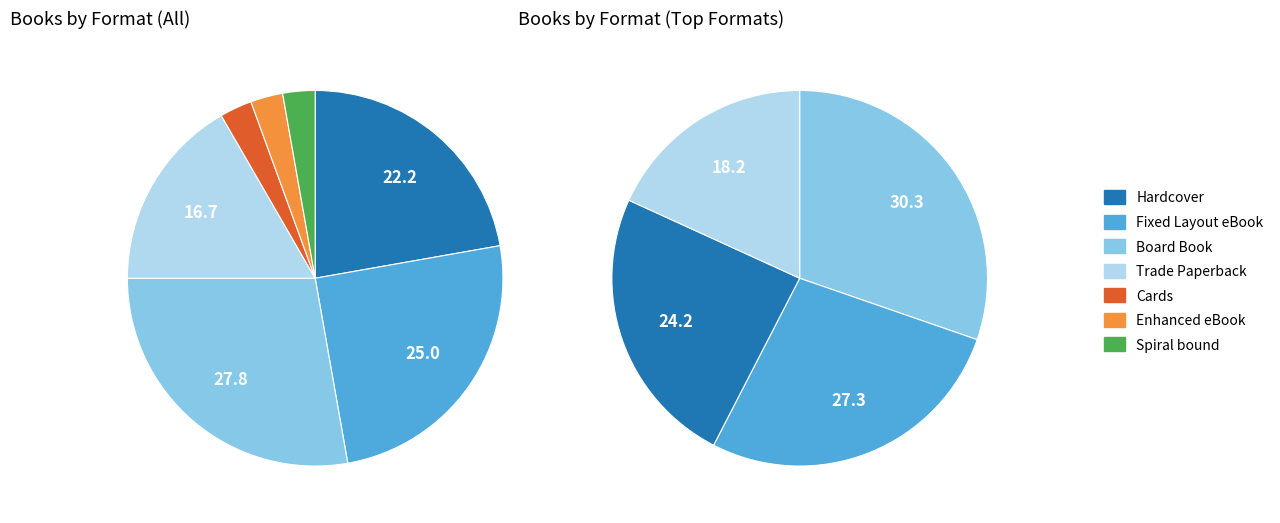

What percentage is the Trade Paperback slice, to the nearest percent?

17%